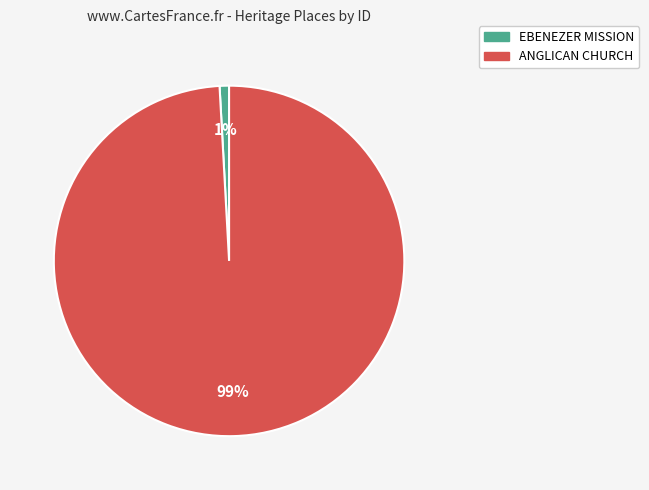

Is there a majority slice in this chart?

Yes